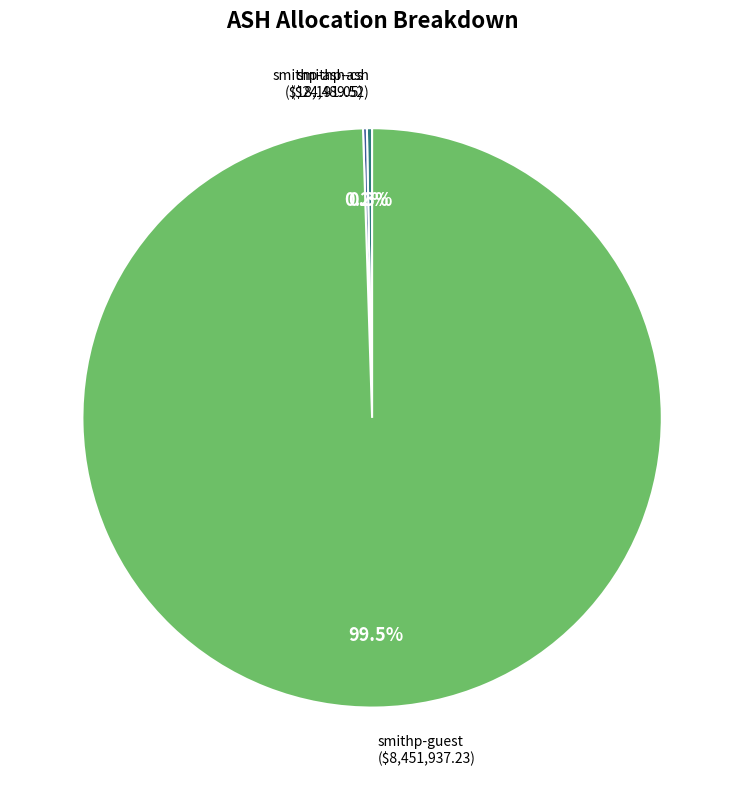

What is the total percentage of smithp-guest and smithp-ash?

99.8%